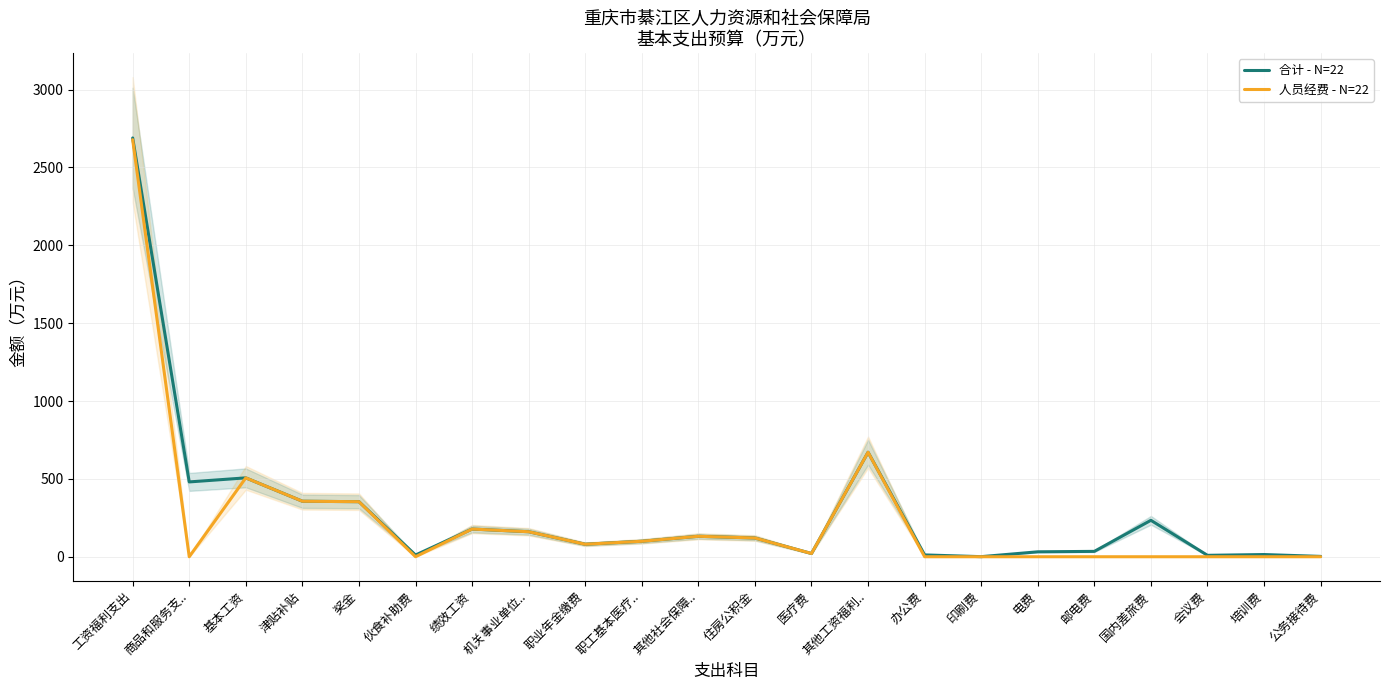

Which series has the largest total across all categories?

合计 - N=22